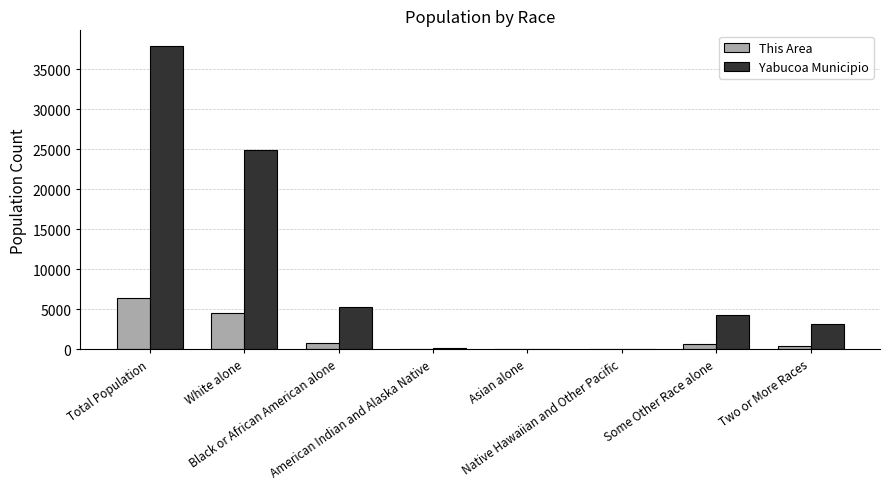

What is the highest value of the This Area series?

6452